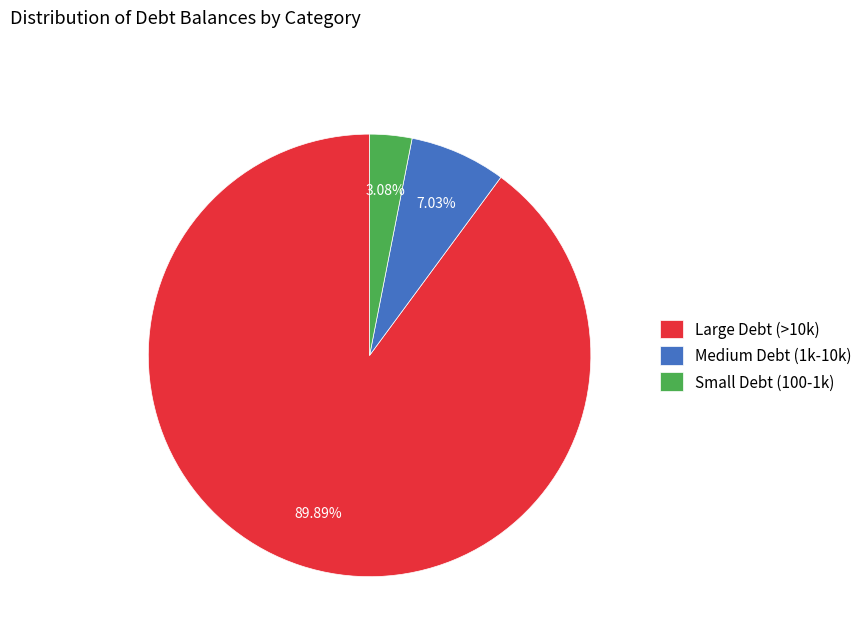

What is the smallest slice in the pie chart?

Small Debt (100-1k)